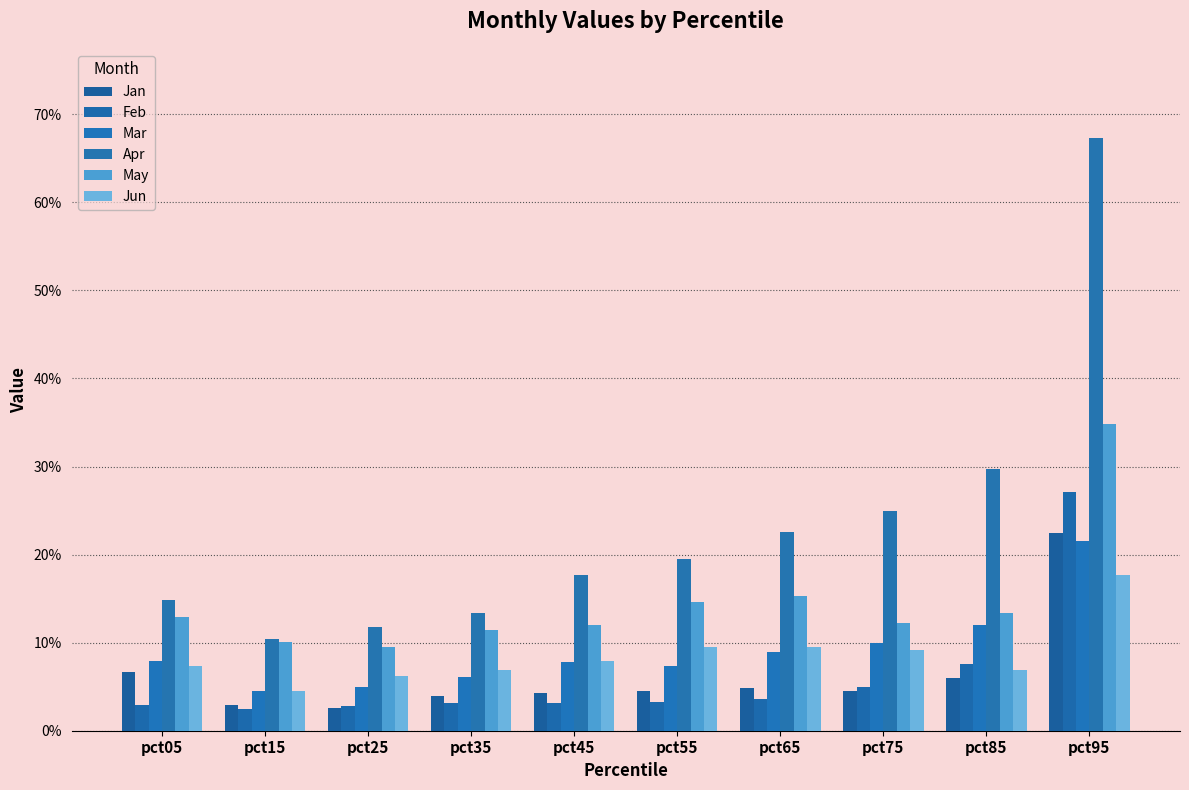

Which series has the largest range (max minus min)?

Apr